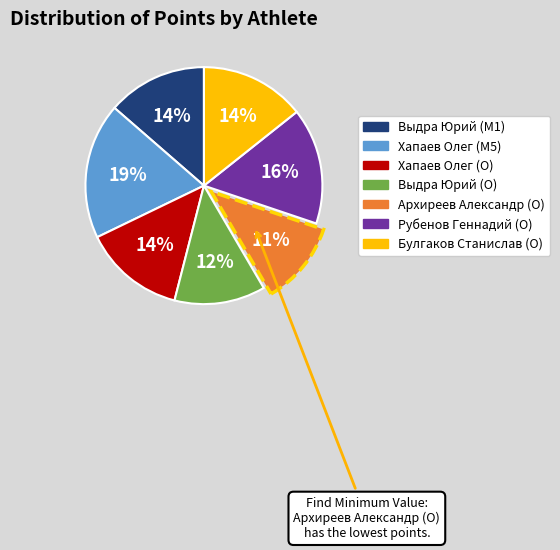

To the nearest percent, what is the difference between the Выдра Юрий (M1) and Хапаев Олег (M5) slice percentages?

5%